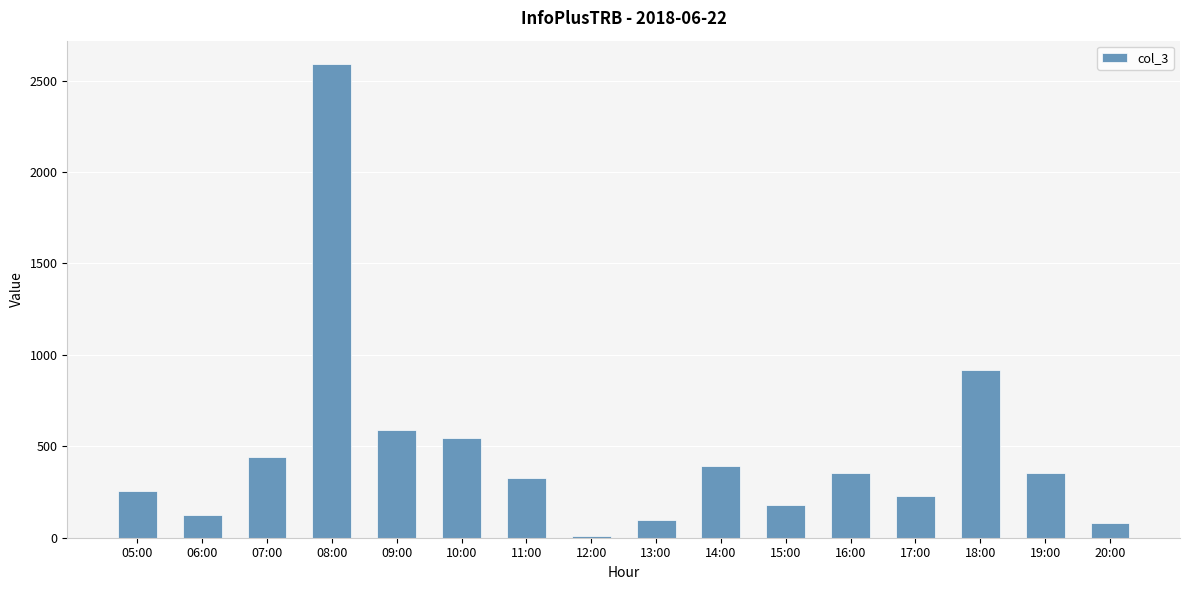

What is the maximum value shown in the chart?

2589